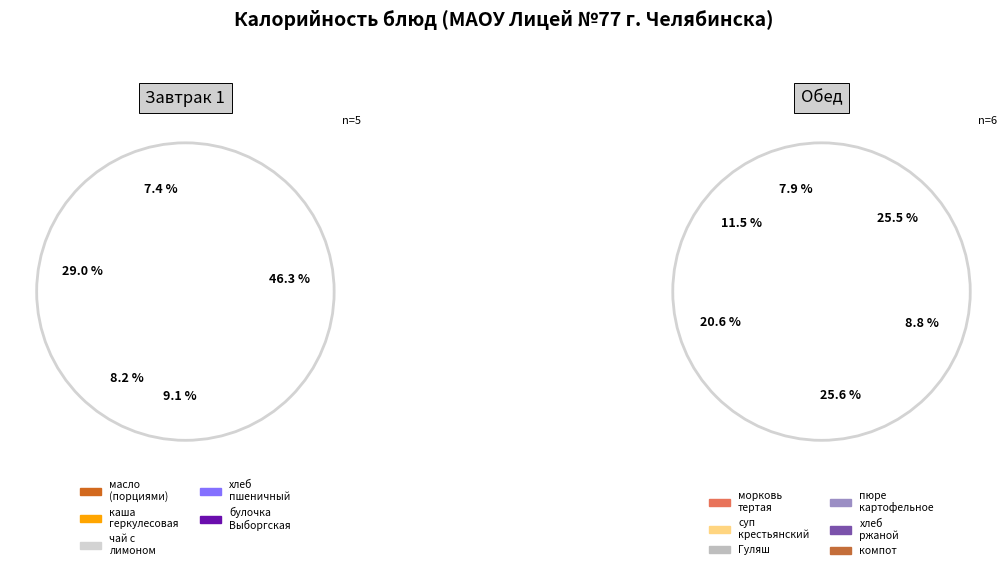

What is the change in value from масло (порциями) to чай с лимоном?

+6.3